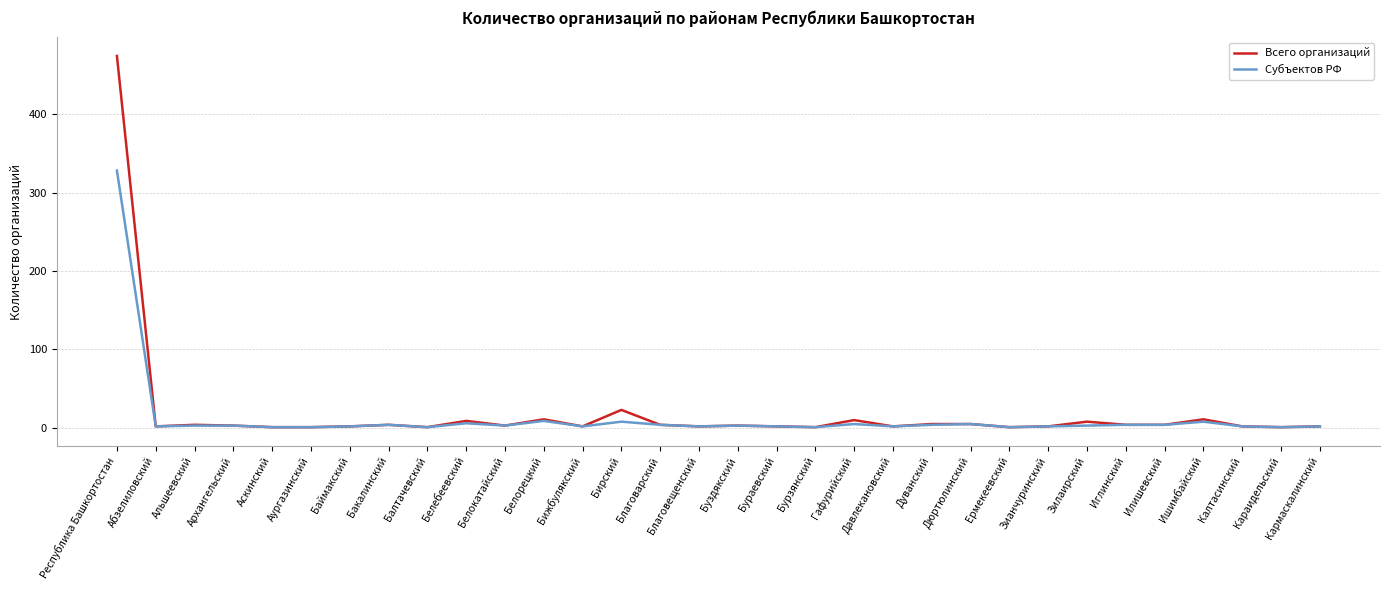

Rank the series by their maximum value, from lowest to highest.

Субъектов РФ, Всего организаций